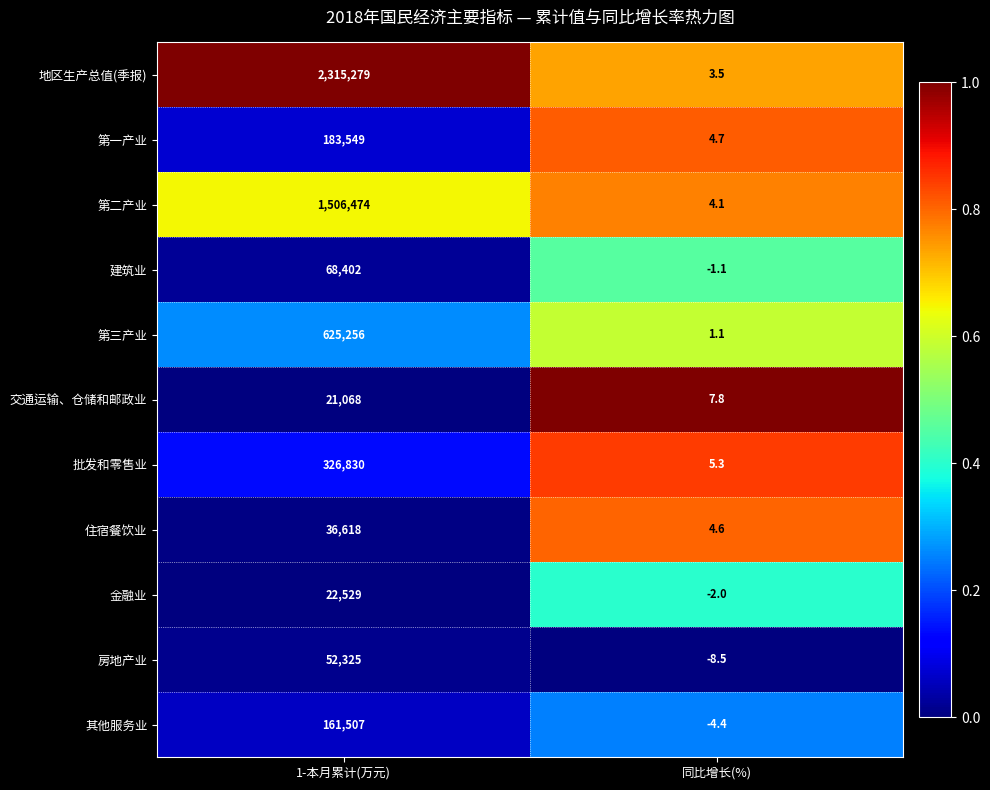

Which series has the widest spread of values?

地区生产总值(季报)